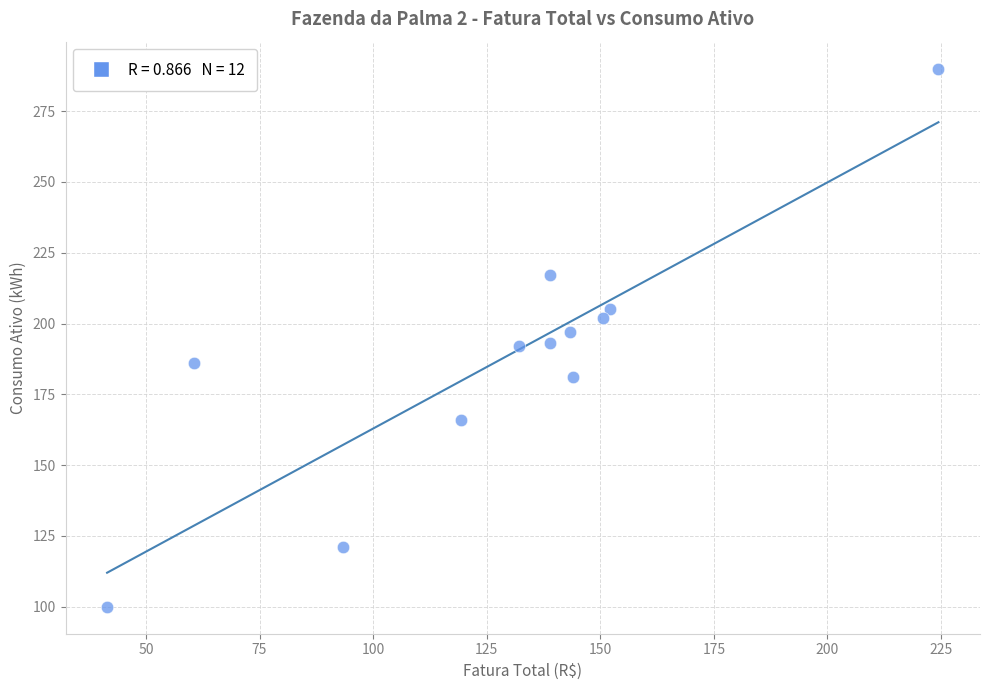

What is the range of Y values (max minus min)?

190